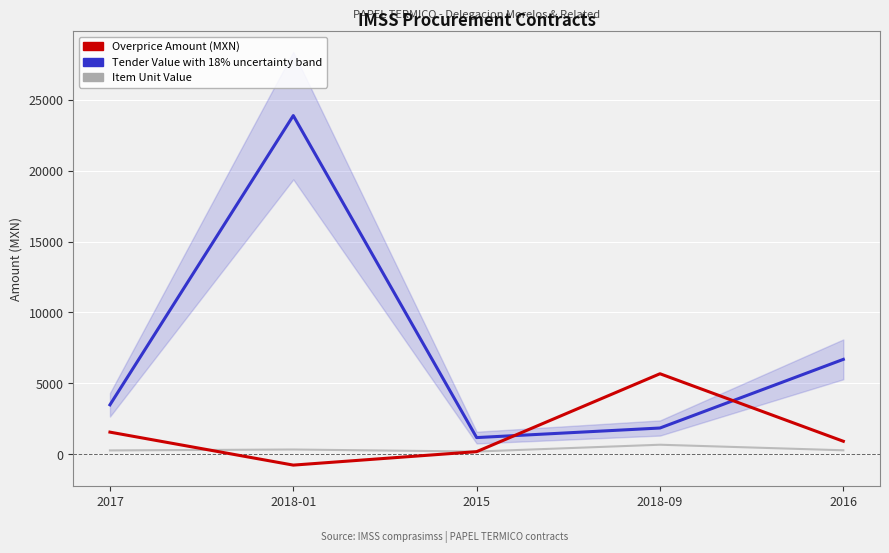

Which series has the largest total across all categories?

tender.value.amount